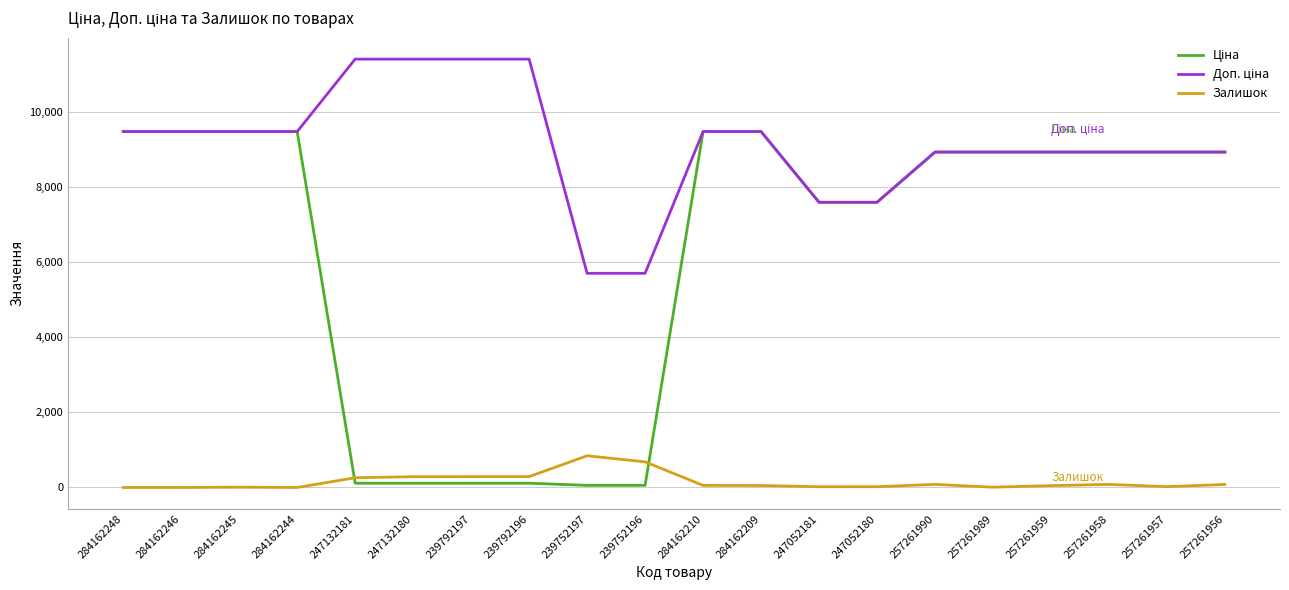

How many lines are shown in the chart?

3